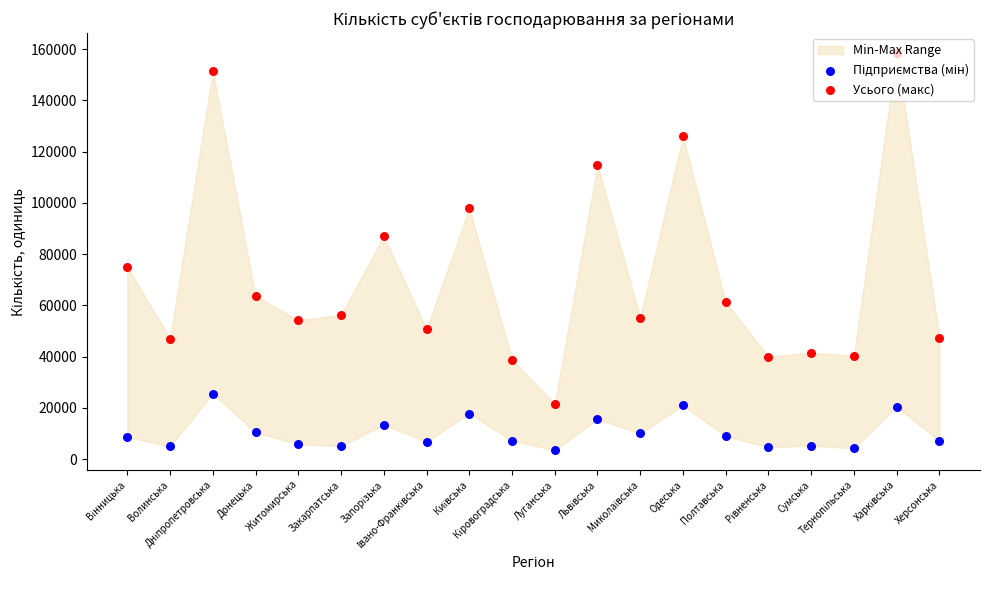

Which series contains the highest Y value?

Усього (макс)